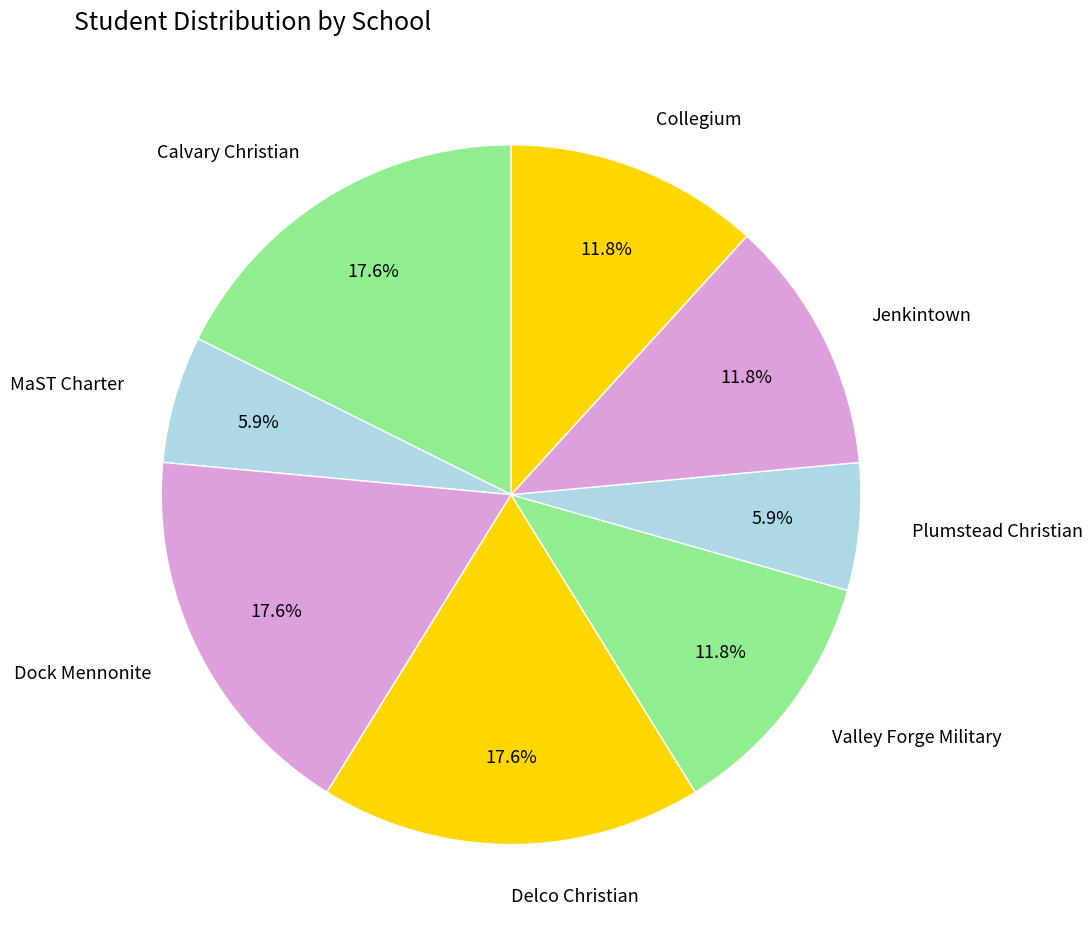

How many segments does this pie chart have?

8